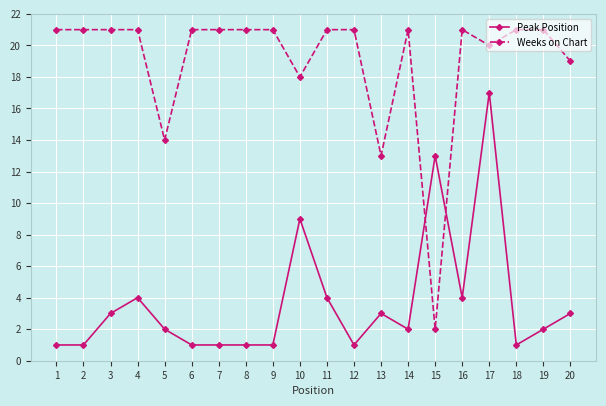

How many series are shown in this chart?

2